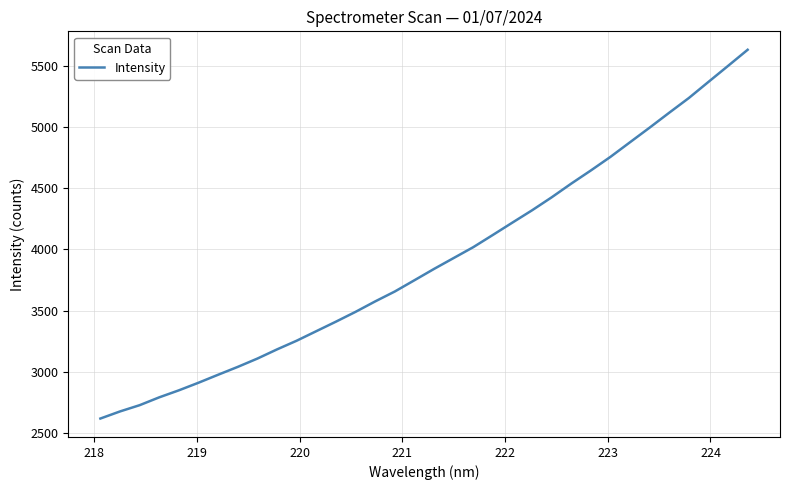

What is the difference between the maximum and minimum values?

3011.7